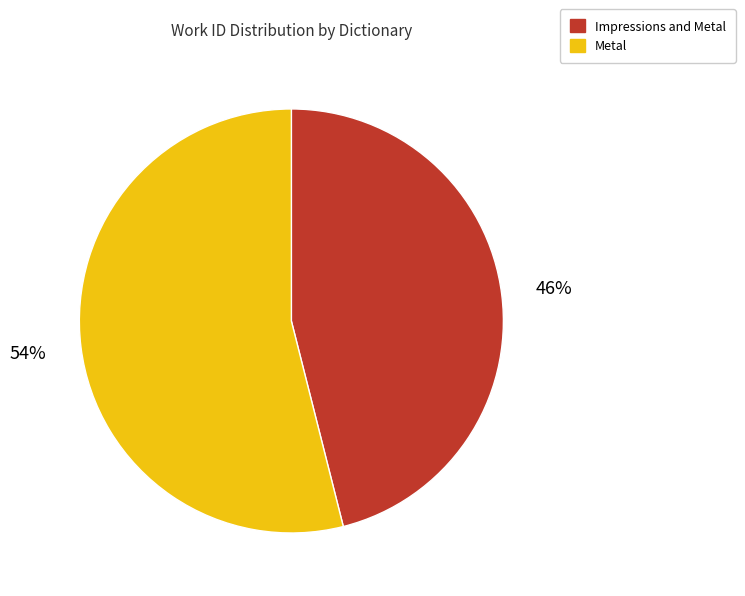

To the nearest percent, what is the average slice percentage?

50%